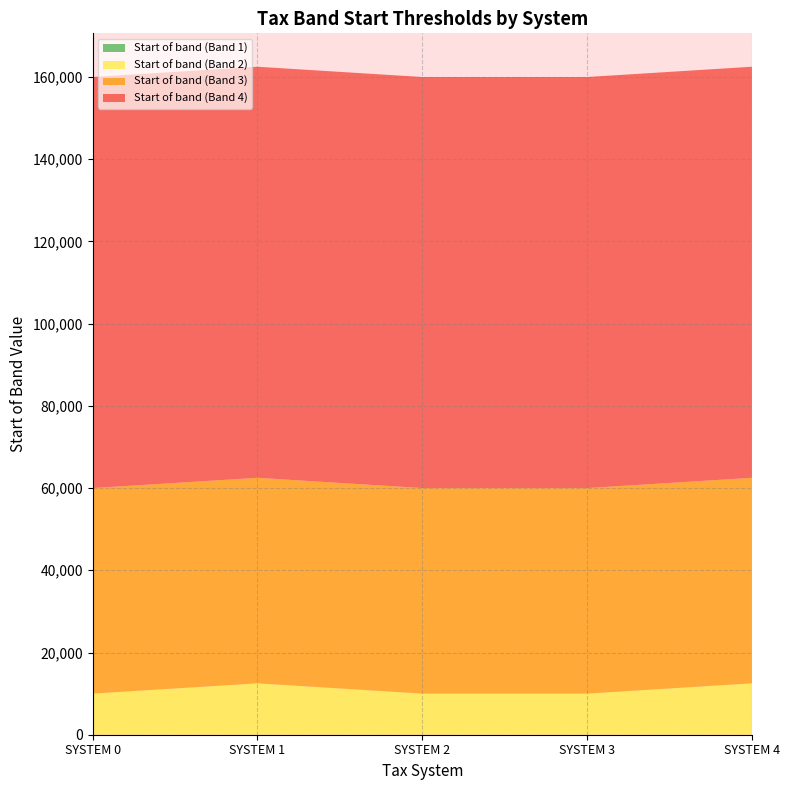

Reading left to right, what are all the values shown in this chart?

Start of band (Band 1): SYSTEM 0=0	SYSTEM 1=0	SYSTEM 2=0	SYSTEM 3=0	SYSTEM 4=0
Start of band (Band 2): SYSTEM 0=10000	SYSTEM 1=12500	SYSTEM 2=10000	SYSTEM 3=10000	SYSTEM 4=12500
Start of band (Band 3): SYSTEM 0=50000	SYSTEM 1=50000	SYSTEM 2=50000	SYSTEM 3=50000	SYSTEM 4=50000
Start of band (Band 4): SYSTEM 0=100000	SYSTEM 1=100000	SYSTEM 2=100000	SYSTEM 3=100000	SYSTEM 4=100000